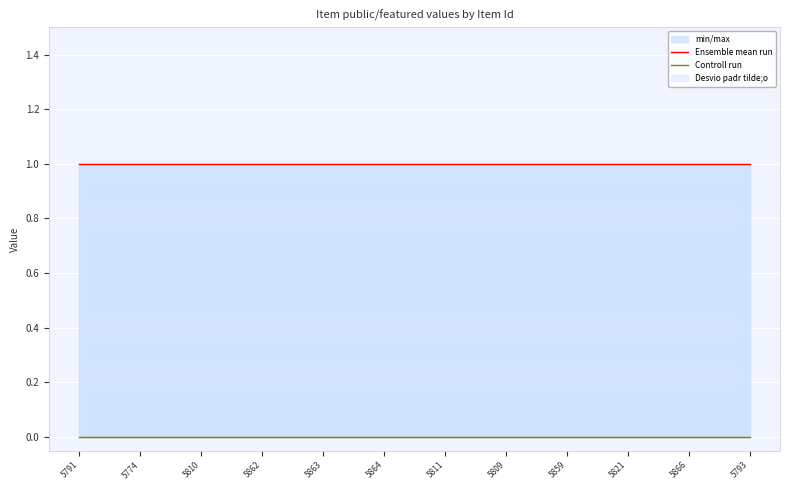

The Ensemble mean run series shows 1 at 5862. True or false?

True